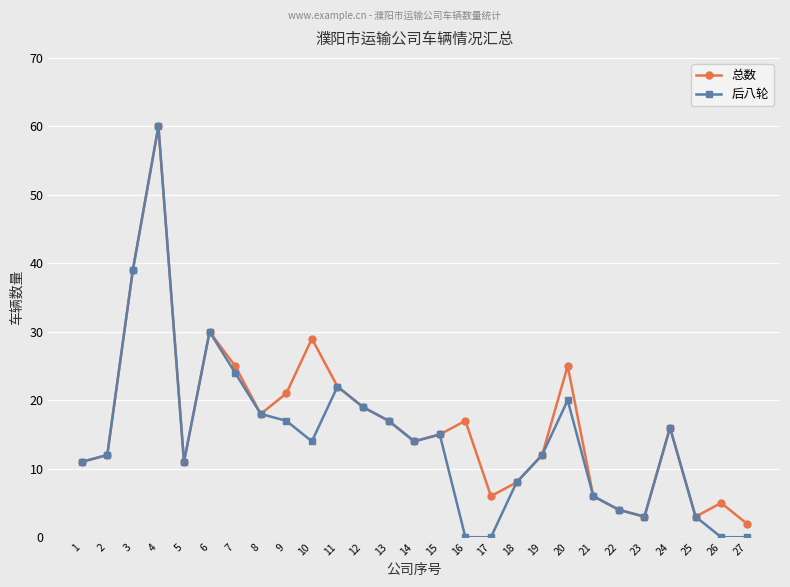

Between 4 and 9, which series saw the biggest shift?

后八轮